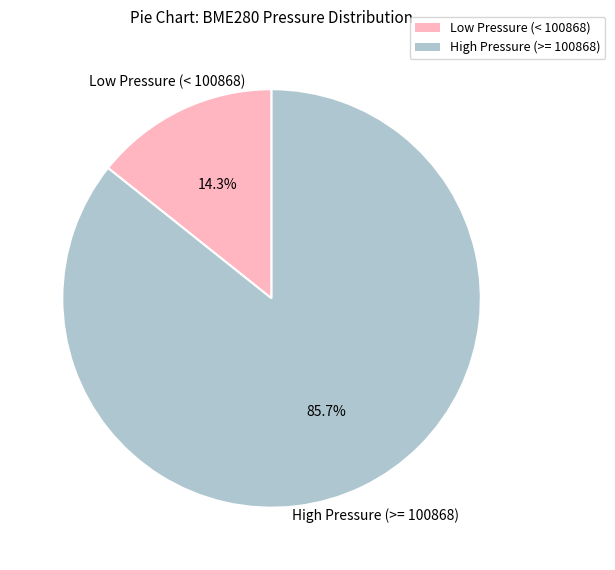

Does any single category account for the majority?

Yes